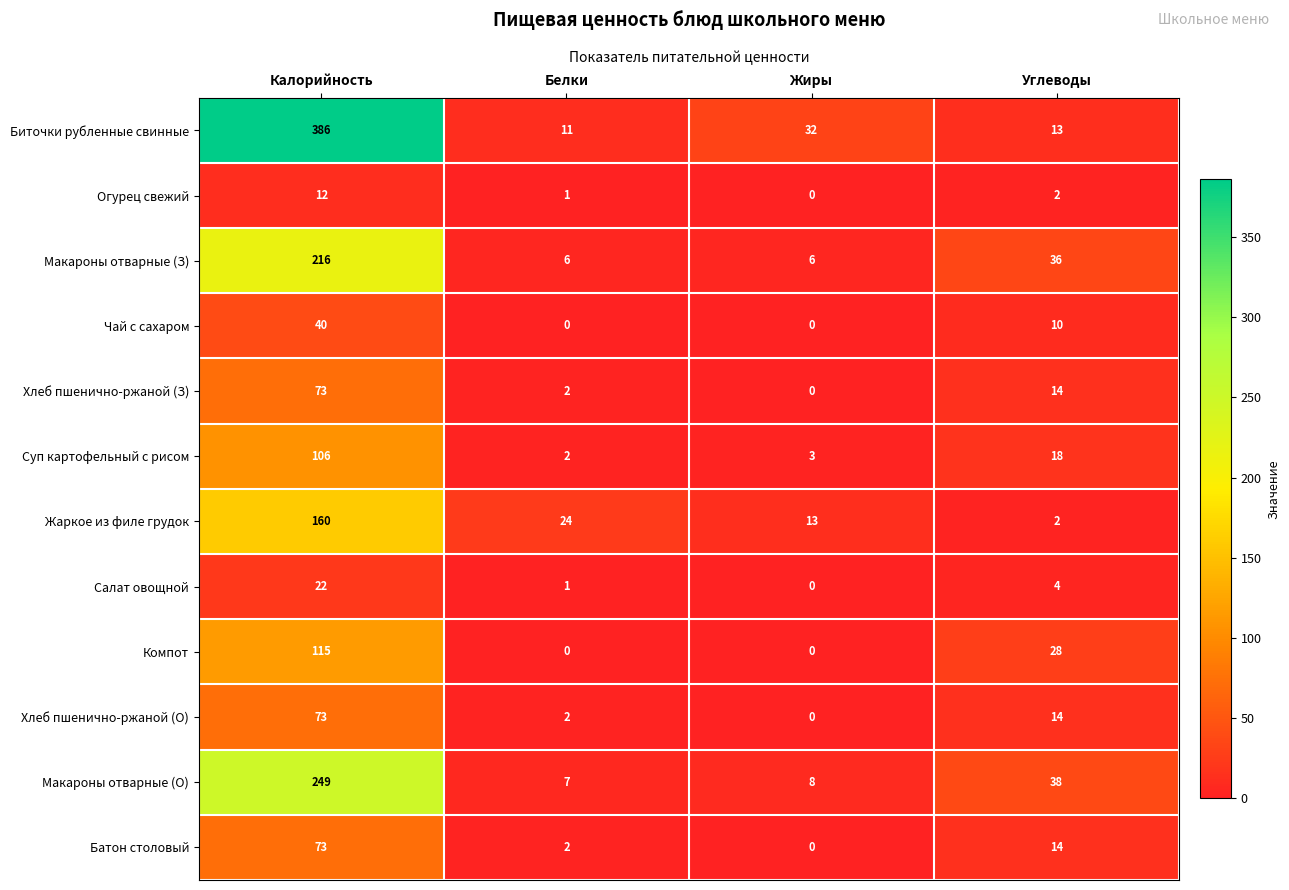

At which category does the chart reach its peak across all series?

Калорийность